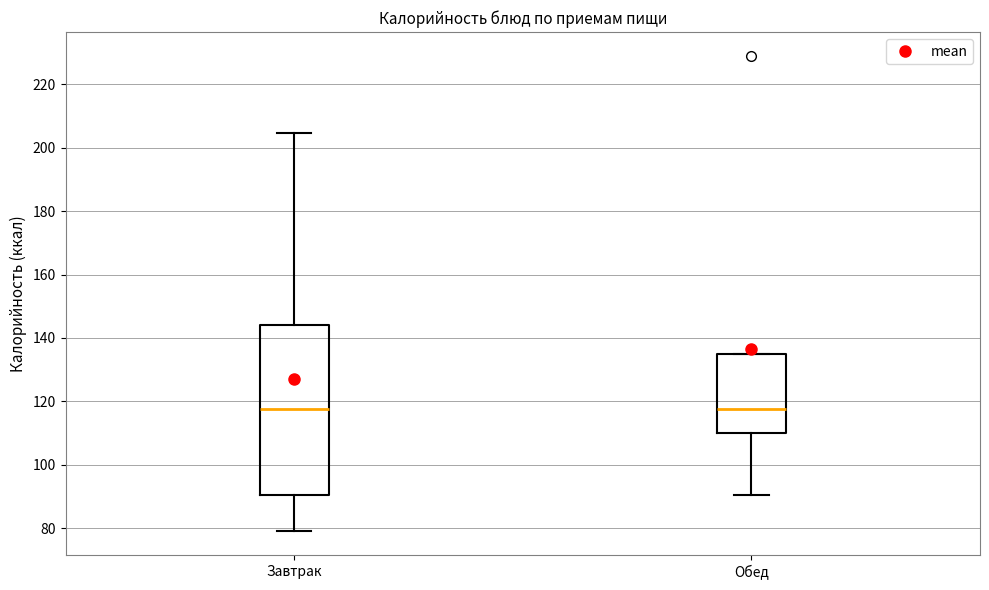

Which box is the tallest, from its lower edge to its upper edge?

Завтрак